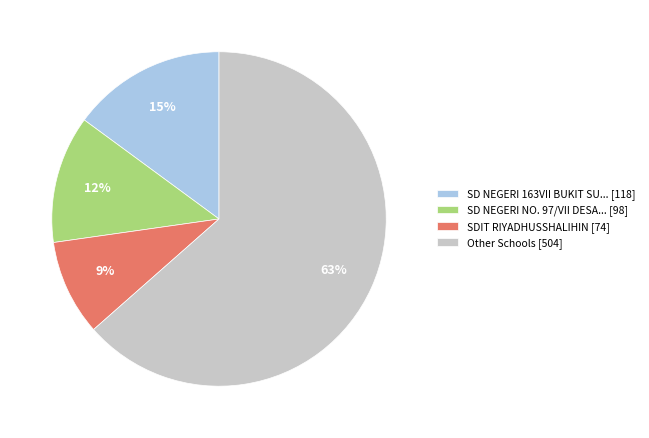

The Other Schools [504] slice represents 69% of the pie. True or false?

False